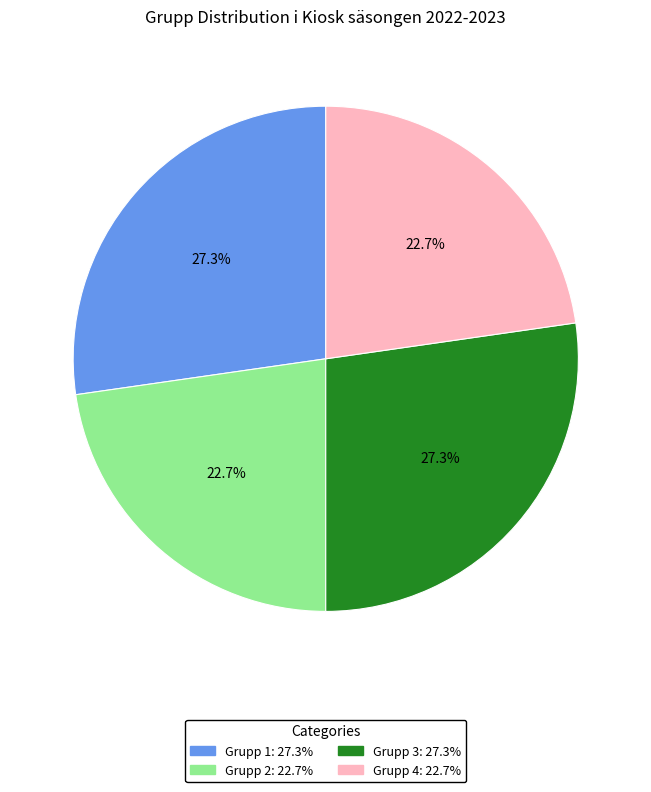

Is there a majority slice in this chart?

No